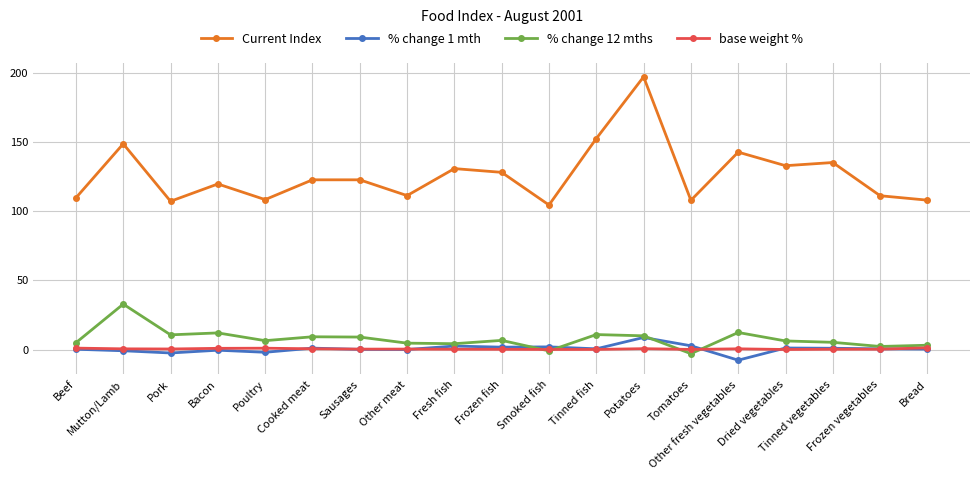

What is the sum of all Current Index values?

2399.4